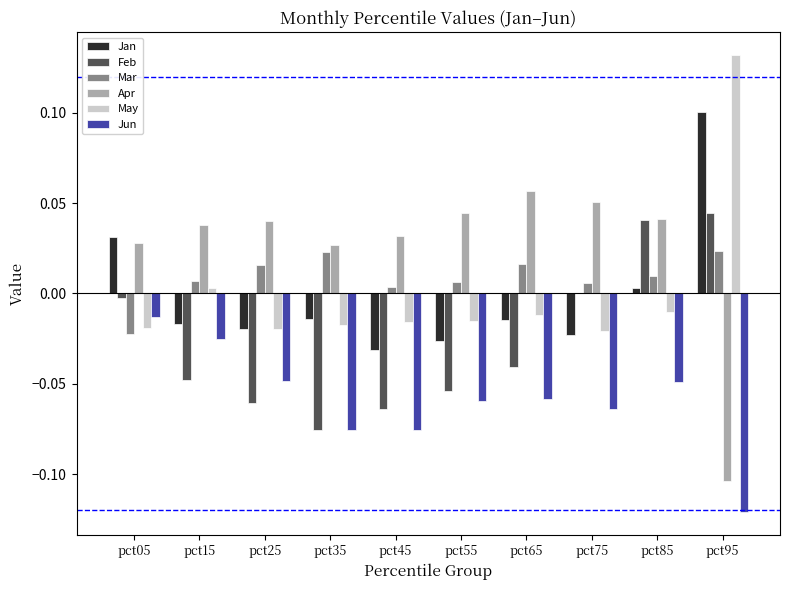

True or false: Apr has a value of 0.0 at pct15.

True